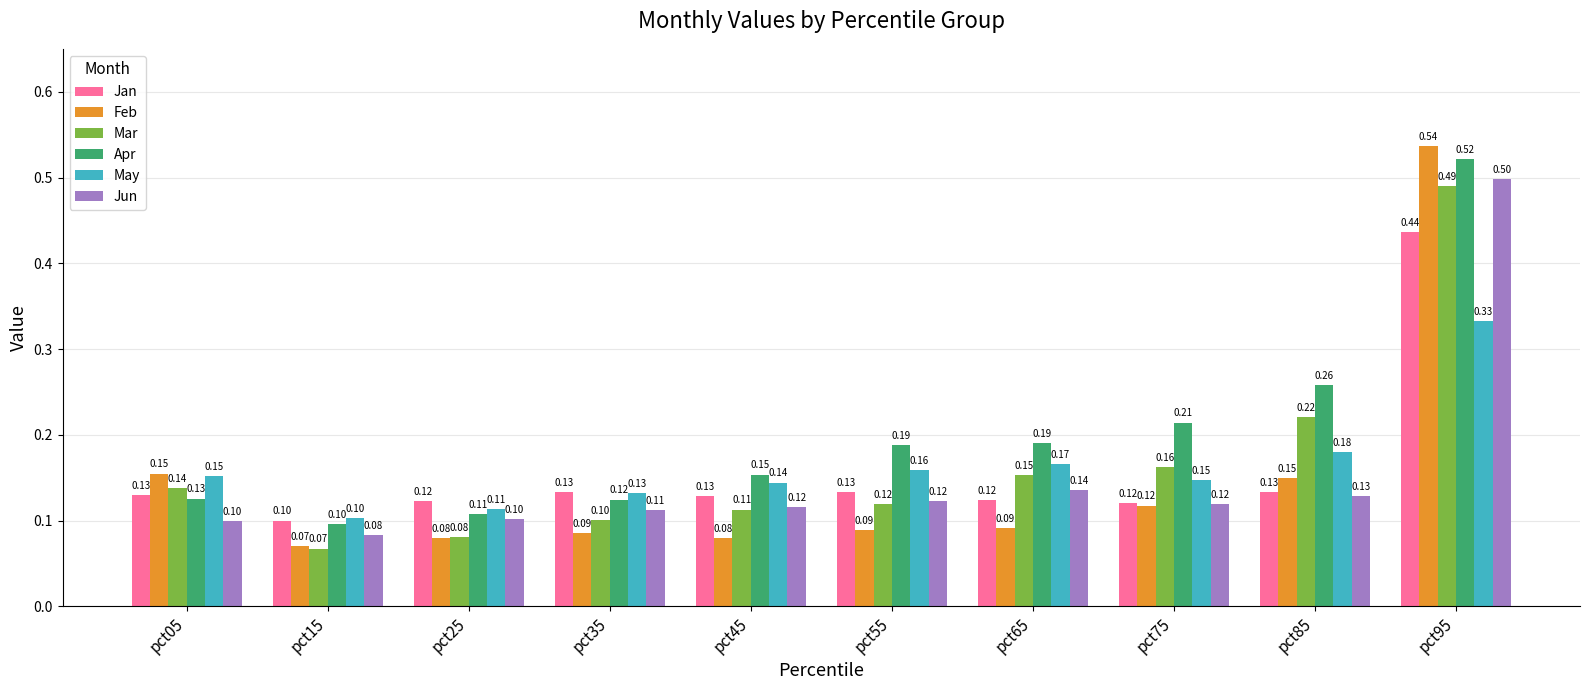

Which series changed the most between pct15 and pct55?

Apr